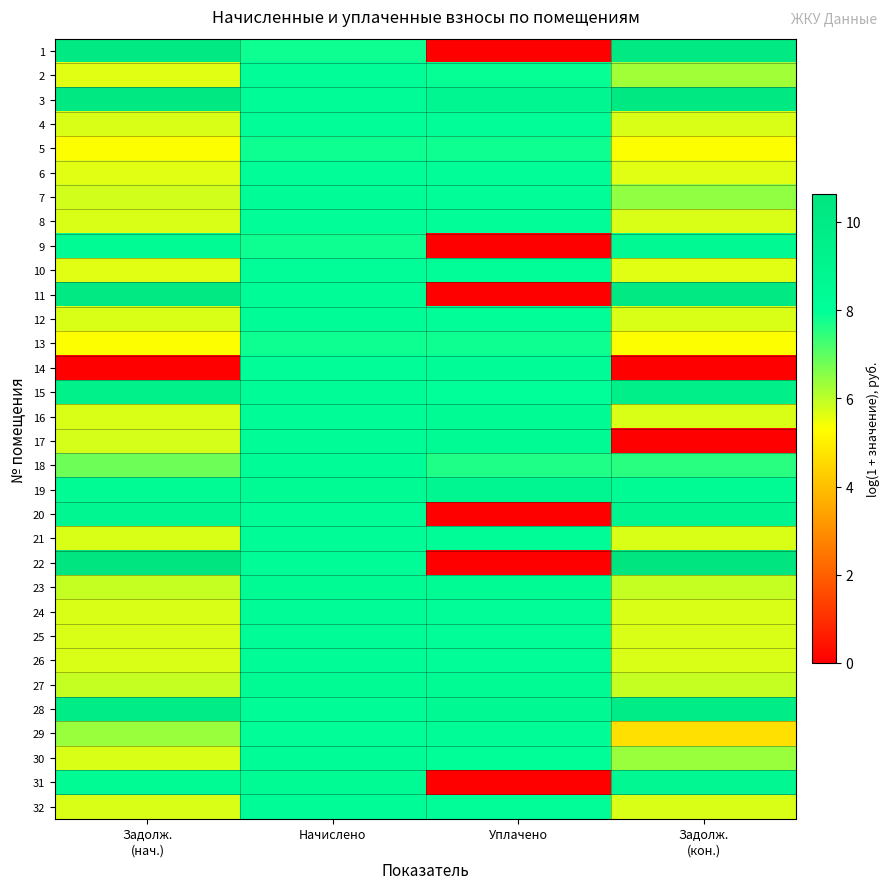

Reading left to right, list all the values displayed in this chart.

1: Задолж.
(нач.)=10.2	Начислено=7.8	Уплачено=0.0	Задолж.
(кон.)=10.2
2: Задолж.
(нач.)=5.6	Начислено=8.1	Уплачено=7.9	Задолж.
(кон.)=6.3
3: Задолж.
(нач.)=10.3	Начислено=8.2	Уплачено=8.9	Задолж.
(кон.)=10.3
4: Задолж.
(нач.)=5.7	Начислено=8.2	Уплачено=8.2	Задолж.
(кон.)=5.7
5: Задолж.
(нач.)=5.3	Начислено=7.8	Уплачено=7.8	Задолж.
(кон.)=5.3
6: Задолж.
(нач.)=5.6	Начислено=8.1	Уплачено=8.1	Задолж.
(кон.)=5.6
7: Задолж.
(нач.)=5.8	Начислено=8.3	Уплачено=8.2	Задолж.
(кон.)=6.5
8: Задолж.
(нач.)=5.7	Начислено=8.2	Уплачено=8.2	Задолж.
(кон.)=5.7
9: Задолж.
(нач.)=8.3	Начислено=7.8	Уплачено=0.0	Задолж.
(кон.)=8.5
10: Задолж.
(нач.)=5.6	Начислено=8.1	Уплачено=8.1	Задолж.
(кон.)=5.6
11: Задолж.
(нач.)=10.2	Начислено=8.2	Уплачено=0.0	Задолж.
(кон.)=10.2
12: Задолж.
(нач.)=5.7	Начислено=8.2	Уплачено=8.1	Задолж.
(кон.)=5.7
13: Задолж.
(нач.)=5.3	Начислено=7.8	Уплачено=7.8	Задолж.
(кон.)=5.3
14: Задолж.
(нач.)=0.0	Начислено=8.1	Уплачено=8.2	Задолж.
(кон.)=0.0
15: Задолж.
(нач.)=9.4	Начислено=8.2	Уплачено=7.9	Задолж.
(кон.)=9.5
16: Задолж.
(нач.)=5.7	Начислено=8.2	Уплачено=8.3	Задолж.
(кон.)=5.7
17: Задолж.
(нач.)=5.7	Начислено=8.2	Уплачено=8.4	Задолж.
(кон.)=0.0
18: Задолж.
(нач.)=6.8	Начислено=8.2	Уплачено=7.6	Задолж.
(кон.)=7.5
19: Задолж.
(нач.)=8.4	Начислено=8.4	Уплачено=8.8	Задолж.
(кон.)=8.5
20: Задолж.
(нач.)=8.8	Начислено=8.2	Уплачено=0.0	Задолж.
(кон.)=9.0
21: Задолж.
(нач.)=5.7	Начислено=8.2	Уплачено=8.2	Задолж.
(кон.)=5.7
22: Задолж.
(нач.)=10.6	Начислено=8.2	Уплачено=0.0	Задолж.
(кон.)=10.6
23: Задолж.
(нач.)=5.9	Начислено=8.4	Уплачено=8.4	Задолж.
(кон.)=5.9
24: Задолж.
(нач.)=5.7	Начислено=8.2	Уплачено=8.2	Задолж.
(кон.)=5.7
25: Задолж.
(нач.)=5.7	Начислено=8.2	Уплачено=8.2	Задолж.
(кон.)=5.7
26: Задолж.
(нач.)=5.7	Начислено=8.2	Уплачено=8.2	Задолж.
(кон.)=5.7
27: Задолж.
(нач.)=5.9	Начислено=8.4	Уплачено=8.4	Задолж.
(кон.)=5.9
28: Задолж.
(нач.)=9.8	Начислено=8.2	Уплачено=8.5	Задолж.
(кон.)=9.9
29: Задолж.
(нач.)=6.4	Начислено=8.2	Уплачено=8.2	Задолж.
(кон.)=4.7
30: Задолж.
(нач.)=5.7	Начислено=8.2	Уплачено=8.0	Задолж.
(кон.)=6.4
31: Задолж.
(нач.)=8.4	Начислено=8.4	Уплачено=0.0	Задолж.
(кон.)=8.7
32: Задолж.
(нач.)=5.7	Начислено=8.2	Уплачено=8.2	Задолж.
(кон.)=5.7